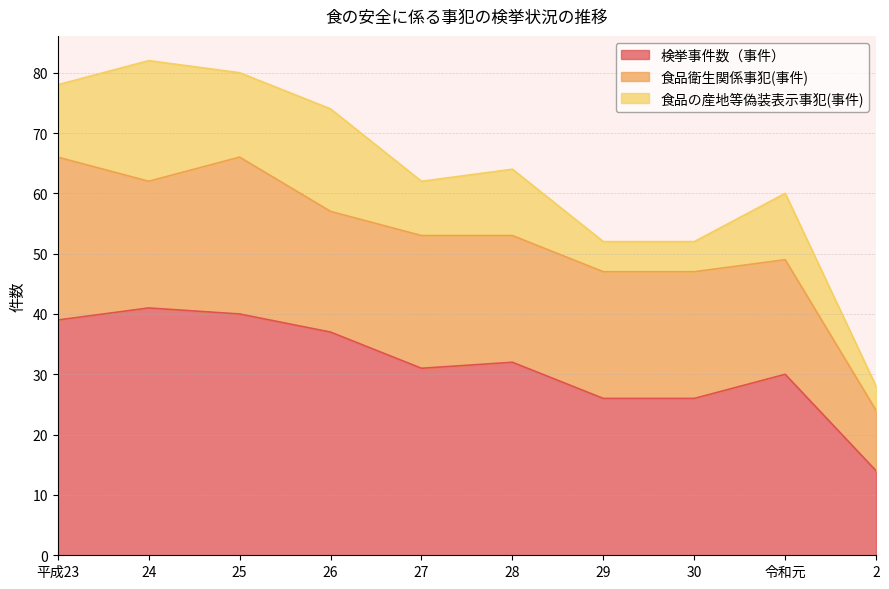

True or false: 食品衛生関係事犯(事件) and 食品の産地等偽装表示事犯(事件) cross at least once.

False